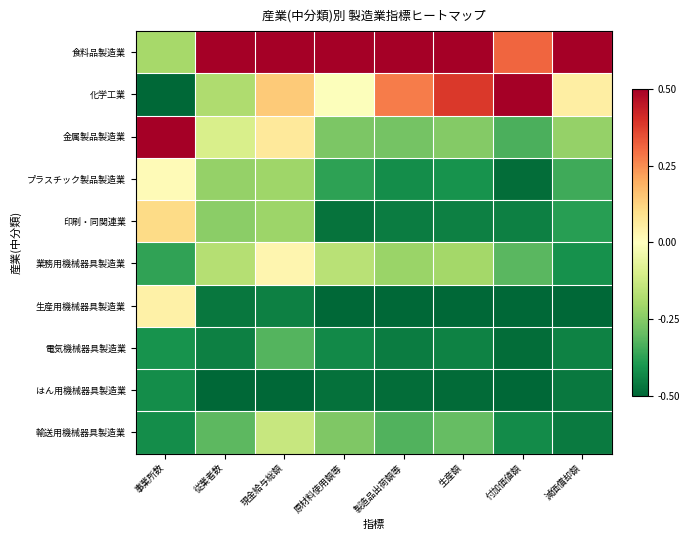

Reading right to left, transcribe all the data shown in this chart.

食料品製造業: 減価償却額=0.5	付加価値額=0.3	生産額=0.5	製造品出荷額等=0.5	原材料使用額等=0.5	現金給与総額=0.5	従業者数=0.5	事業所数=-0.2
化学工業: 減価償却額=0.1	付加価値額=0.5	生産額=0.4	製造品出荷額等=0.3	原材料使用額等=-0.0	現金給与総額=0.1	従業者数=-0.2	事業所数=-0.5
金属製品製造業: 減価償却額=-0.2	付加価値額=-0.3	生産額=-0.3	製造品出荷額等=-0.3	原材料使用額等=-0.3	現金給与総額=0.1	従業者数=-0.1	事業所数=0.5
プラスチック製品製造業: 減価償却額=-0.3	付加価値額=-0.5	生産額=-0.4	製造品出荷額等=-0.4	原材料使用額等=-0.4	現金給与総額=-0.2	従業者数=-0.2	事業所数=0.0
印刷・同関連業: 減価償却額=-0.4	付加価値額=-0.4	生産額=-0.4	製造品出荷額等=-0.5	原材料使用額等=-0.5	現金給与総額=-0.2	従業者数=-0.2	事業所数=0.1
業務用機械器具製造業: 減価償却額=-0.4	付加価値額=-0.3	生産額=-0.2	製造品出荷額等=-0.2	原材料使用額等=-0.2	現金給与総額=0.0	従業者数=-0.2	事業所数=-0.4
生産用機械器具製造業: 減価償却額=-0.5	付加価値額=-0.5	生産額=-0.5	製造品出荷額等=-0.5	原材料使用額等=-0.5	現金給与総額=-0.4	従業者数=-0.5	事業所数=0.0
電気機械器具製造業: 減価償却額=-0.4	付加価値額=-0.5	生産額=-0.4	製造品出荷額等=-0.5	原材料使用額等=-0.4	現金給与総額=-0.3	従業者数=-0.4	事業所数=-0.4
はん用機械器具製造業: 減価償却額=-0.5	付加価値額=-0.5	生産額=-0.5	製造品出荷額等=-0.5	原材料使用額等=-0.5	現金給与総額=-0.5	従業者数=-0.5	事業所数=-0.4
輸送用機械器具製造業: 減価償却額=-0.5	付加価値額=-0.4	生産額=-0.3	製造品出荷額等=-0.3	原材料使用額等=-0.3	現金給与総額=-0.1	従業者数=-0.3	事業所数=-0.4